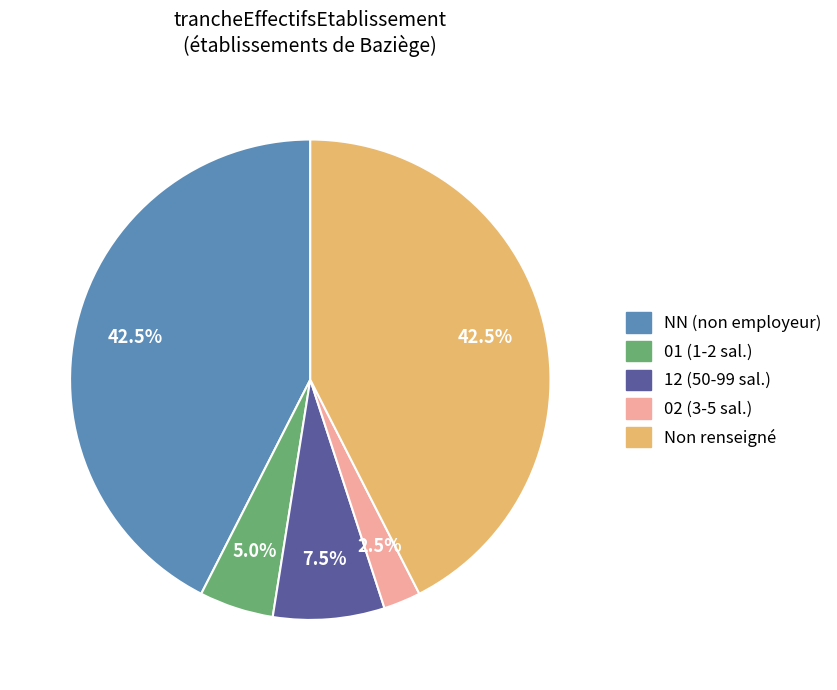

Is there a majority slice in this chart?

No